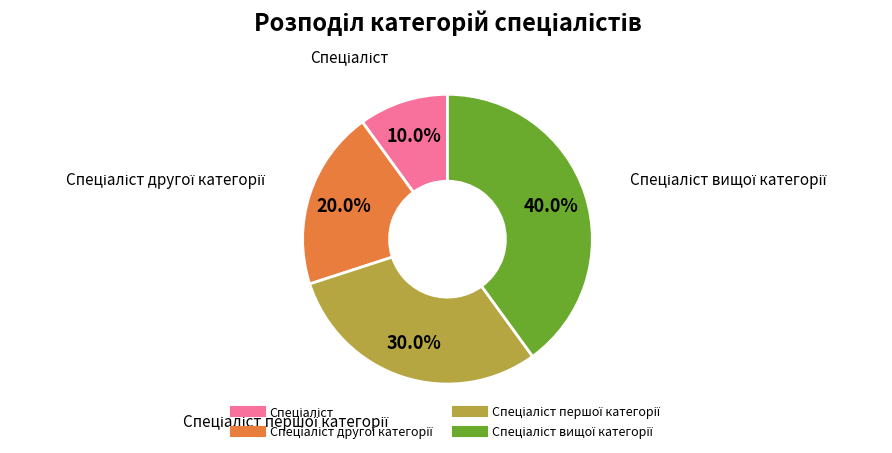

Is there a majority slice in this chart?

No